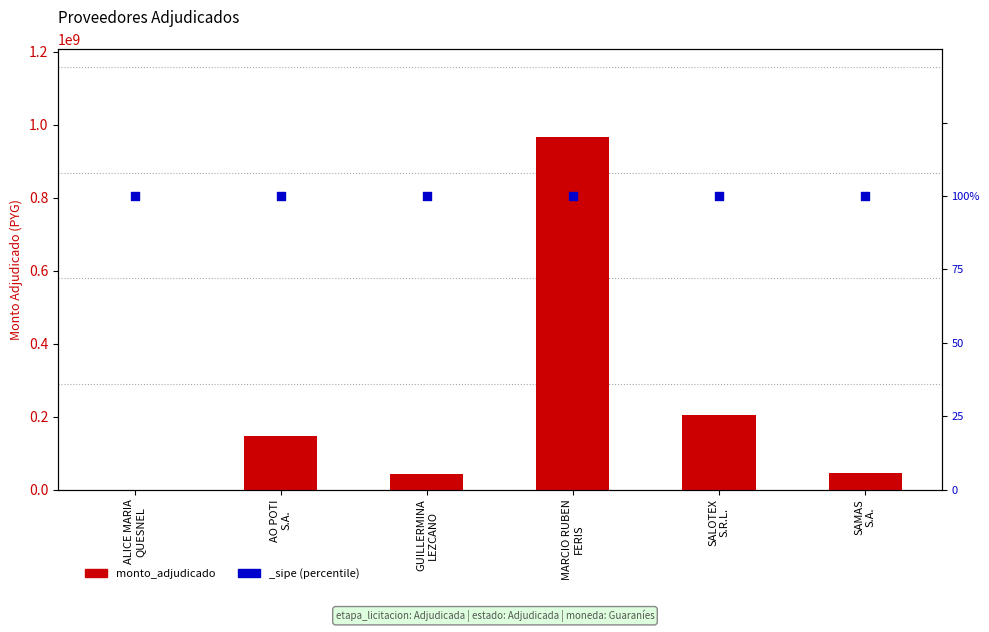

What is the change in value from MARCIO RUBEN
FERIS to SAMAS
S.A.?

-919754800